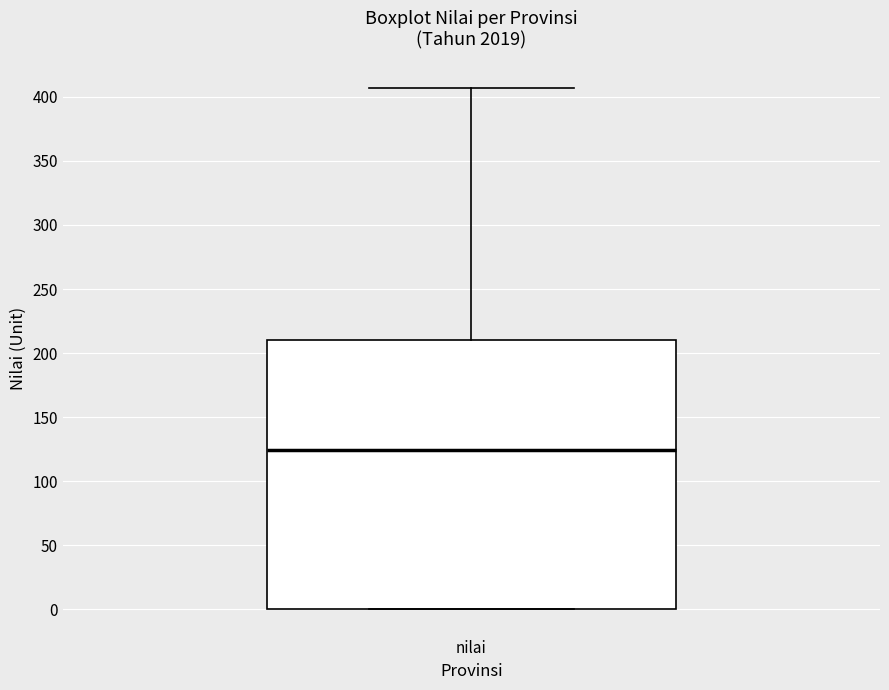

Read this box plot against the y-axis: the position of the median line, the range covered by the box, and the ends of both whiskers. The values are not printed on the chart, so give them approximately, as read against the axis.

median 125, box 0 to 210, whiskers 0 to 405